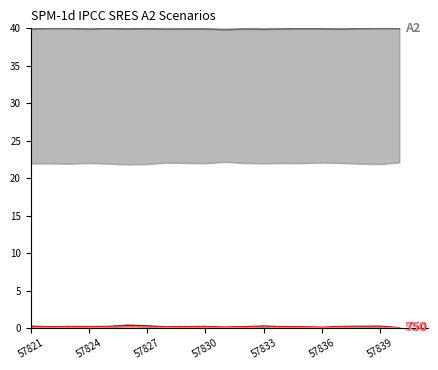

What is the greatest value displayed?

40.0